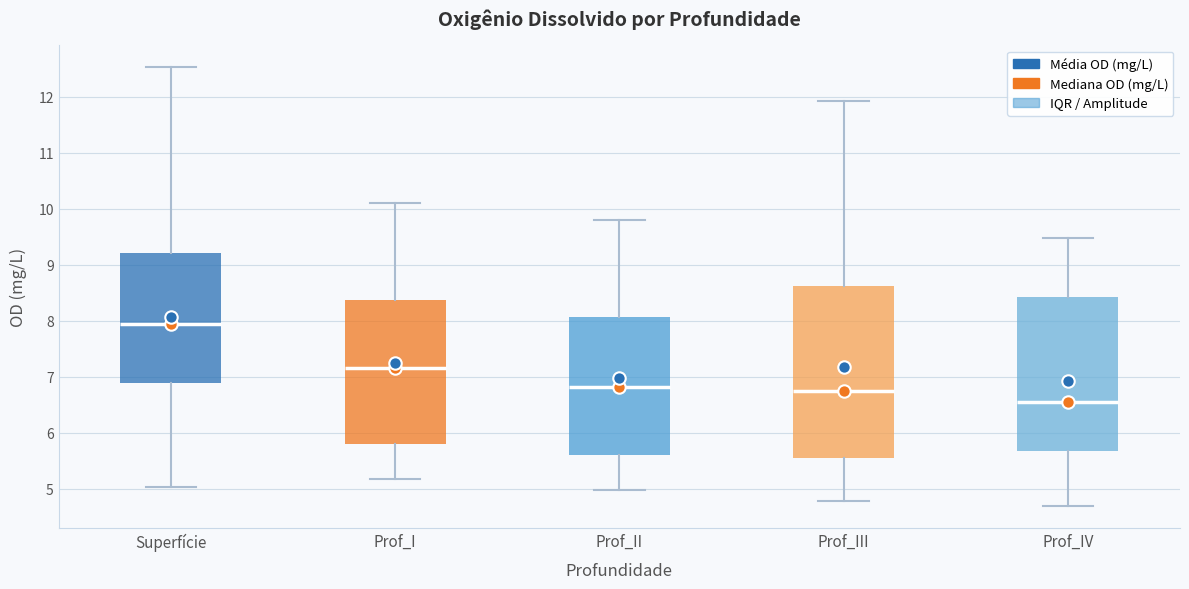

Which box has the lowest median line?

Prof_IV